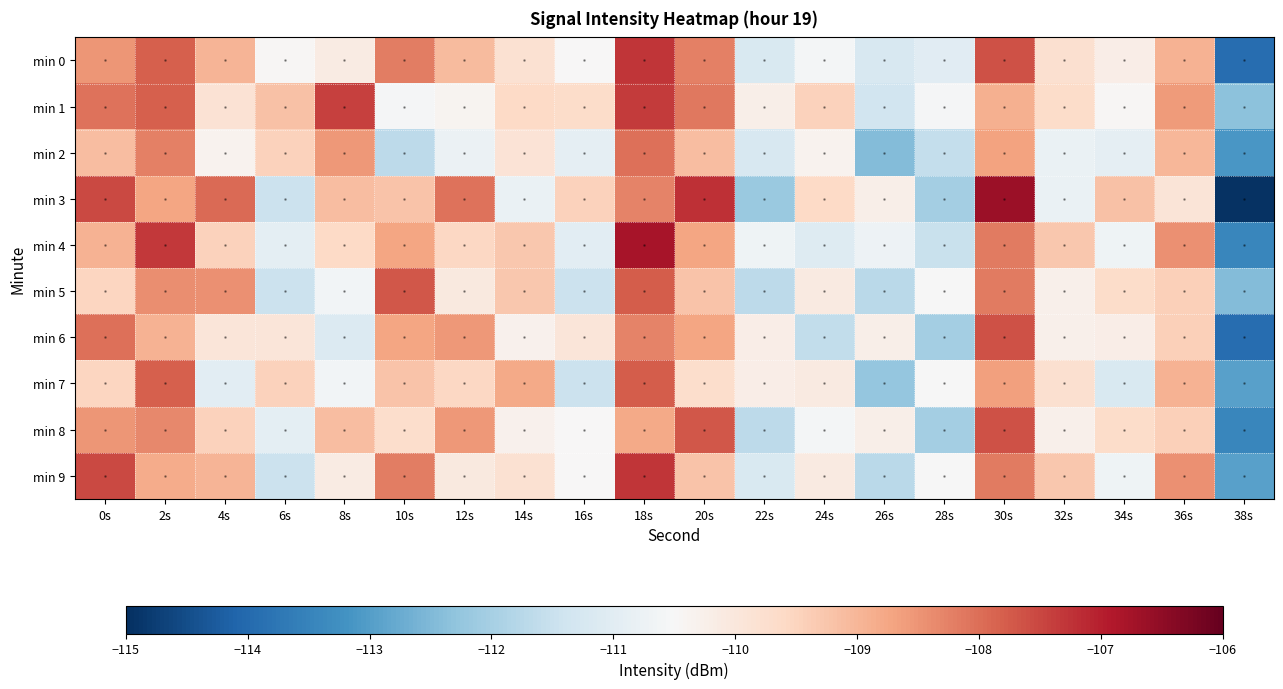

Reading left to right, what are all the values shown in this chart?

min 0: 0s=-108.5	2s=-107.8	4s=-109.0	6s=-110.5	8s=-110.1	10s=-108.2	12s=-109.1	14s=-109.8	16s=-110.5	18s=-107.3	20s=-108.2	22s=-111.2	24s=-110.6	26s=-111.2	28s=-111.0	30s=-107.6	32s=-109.8	34s=-110.2	36s=-108.9	38s=-113.9
min 1: 0s=-108.1	2s=-107.8	4s=-109.8	6s=-109.2	8s=-107.4	10s=-110.5	12s=-110.4	14s=-109.6	16s=-109.7	18s=-107.3	20s=-108.1	22s=-110.2	24s=-109.5	26s=-111.3	28s=-110.6	30s=-108.9	32s=-109.7	34s=-110.5	36s=-108.6	38s=-112.3
min 2: 0s=-109.1	2s=-108.2	4s=-110.3	6s=-109.4	8s=-108.6	10s=-111.7	12s=-110.8	14s=-109.9	16s=-110.9	18s=-108.0	20s=-109.1	22s=-111.2	24s=-110.3	26s=-112.5	28s=-111.6	30s=-108.7	32s=-110.8	34s=-110.9	36s=-109.0	38s=-113.1
min 3: 0s=-107.5	2s=-108.7	4s=-108.0	6s=-111.5	8s=-109.1	10s=-109.2	12s=-108.1	14s=-110.8	16s=-109.5	18s=-108.3	20s=-107.2	22s=-112.2	24s=-109.6	26s=-110.2	28s=-112.0	30s=-106.6	32s=-110.8	34s=-109.2	36s=-109.9	38s=-114.9
min 4: 0s=-108.9	2s=-107.3	4s=-109.5	6s=-111.0	8s=-109.6	10s=-108.7	12s=-109.6	14s=-109.3	16s=-111.0	18s=-106.8	20s=-108.7	22s=-110.7	24s=-111.1	26s=-110.7	28s=-111.5	30s=-108.1	32s=-109.3	34s=-110.7	36s=-108.4	38s=-113.4
min 5: 0s=-109.5	2s=-108.4	4s=-108.5	6s=-111.5	8s=-110.6	10s=-107.7	12s=-110.1	14s=-109.3	16s=-111.5	18s=-107.8	20s=-109.2	22s=-111.7	24s=-110.1	26s=-111.7	28s=-110.5	30s=-108.1	32s=-110.3	34s=-109.7	36s=-109.4	38s=-112.4
min 6: 0s=-108.0	2s=-108.9	4s=-110.0	6s=-110.0	8s=-111.1	10s=-108.7	12s=-108.6	14s=-110.3	16s=-110.0	18s=-108.3	20s=-108.7	22s=-110.2	24s=-111.6	26s=-110.2	28s=-112.0	30s=-107.6	32s=-110.3	34s=-110.2	36s=-109.4	38s=-113.9
min 7: 0s=-109.5	2s=-107.8	4s=-111.0	6s=-109.5	8s=-110.6	10s=-109.2	12s=-109.6	14s=-108.8	16s=-111.5	18s=-107.8	20s=-109.7	22s=-110.2	24s=-110.1	26s=-112.2	28s=-110.5	30s=-108.6	32s=-109.8	34s=-111.2	36s=-108.9	38s=-112.9
min 8: 0s=-108.5	2s=-108.3	4s=-109.5	6s=-111.0	8s=-109.1	10s=-109.7	12s=-108.6	14s=-110.3	16s=-110.5	18s=-108.8	20s=-107.7	22s=-111.7	24s=-110.6	26s=-110.2	28s=-112.0	30s=-107.6	32s=-110.3	34s=-109.7	36s=-109.4	38s=-113.4
min 9: 0s=-107.5	2s=-108.8	4s=-109.0	6s=-111.5	8s=-110.1	10s=-108.2	12s=-110.1	14s=-109.8	16s=-110.5	18s=-107.3	20s=-109.2	22s=-111.2	24s=-110.1	26s=-111.7	28s=-110.5	30s=-108.1	32s=-109.3	34s=-110.7	36s=-108.4	38s=-112.9